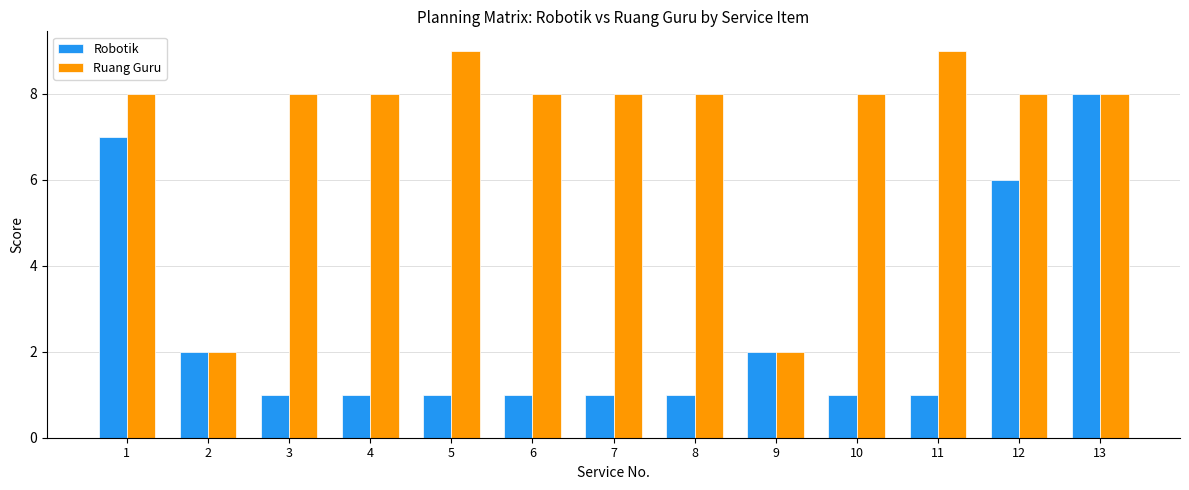

List the series in order of their overall mean, lowest first.

Robotik, Ruang Guru